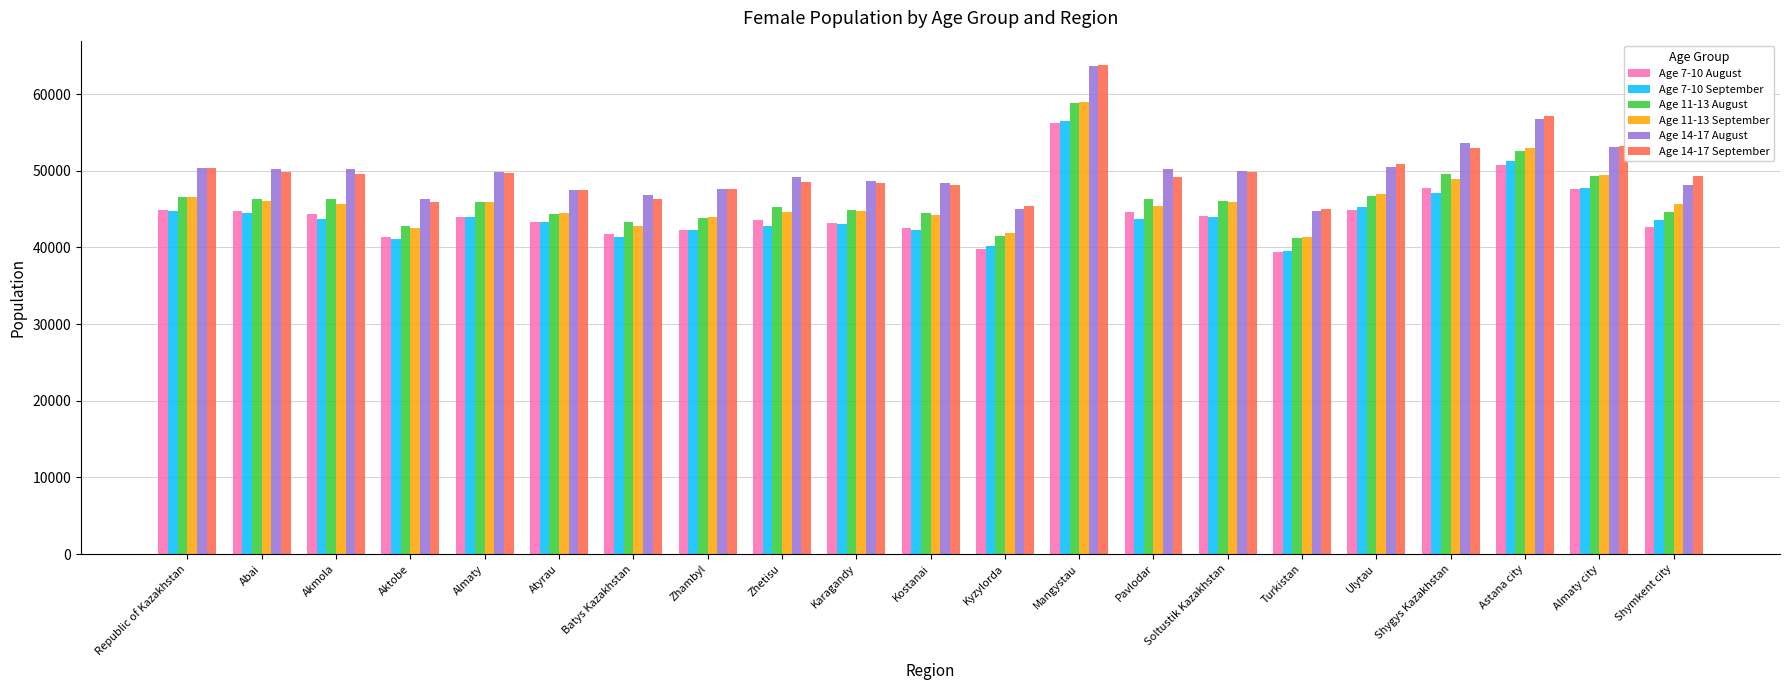

What is the lowest value of the Age 7-10 August series?

39378